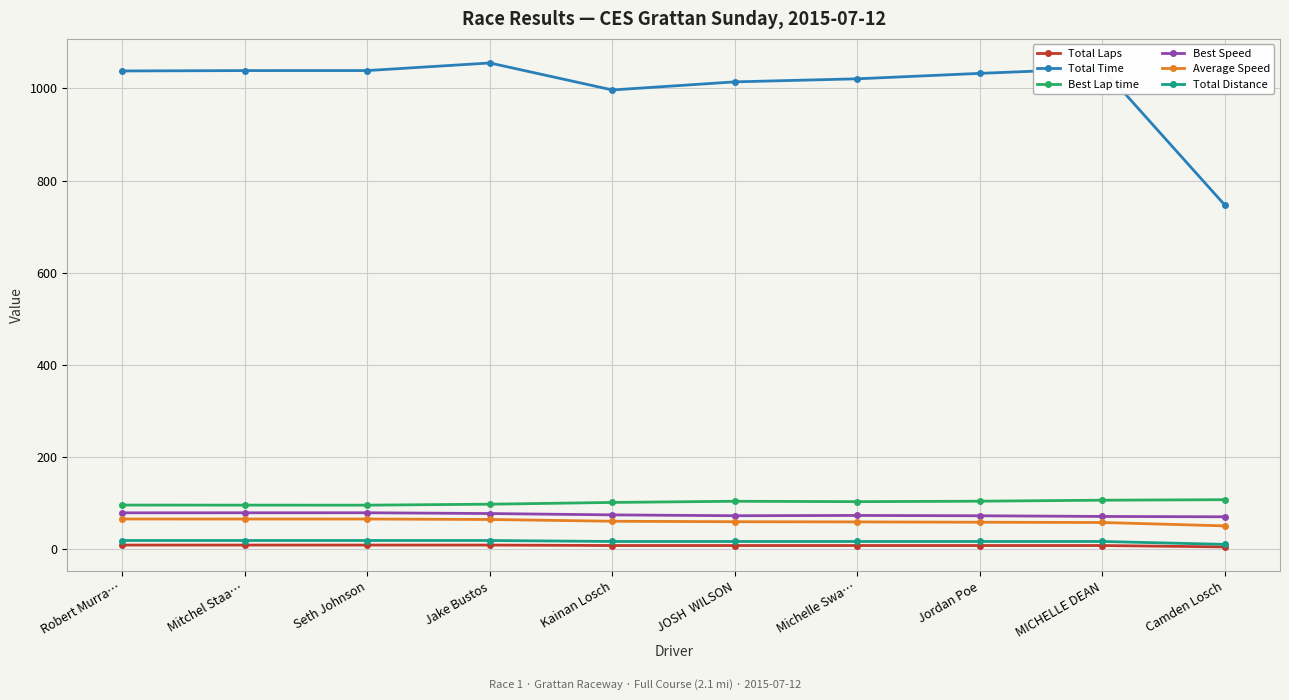

Which series has the largest range (max minus min)?

Total Time